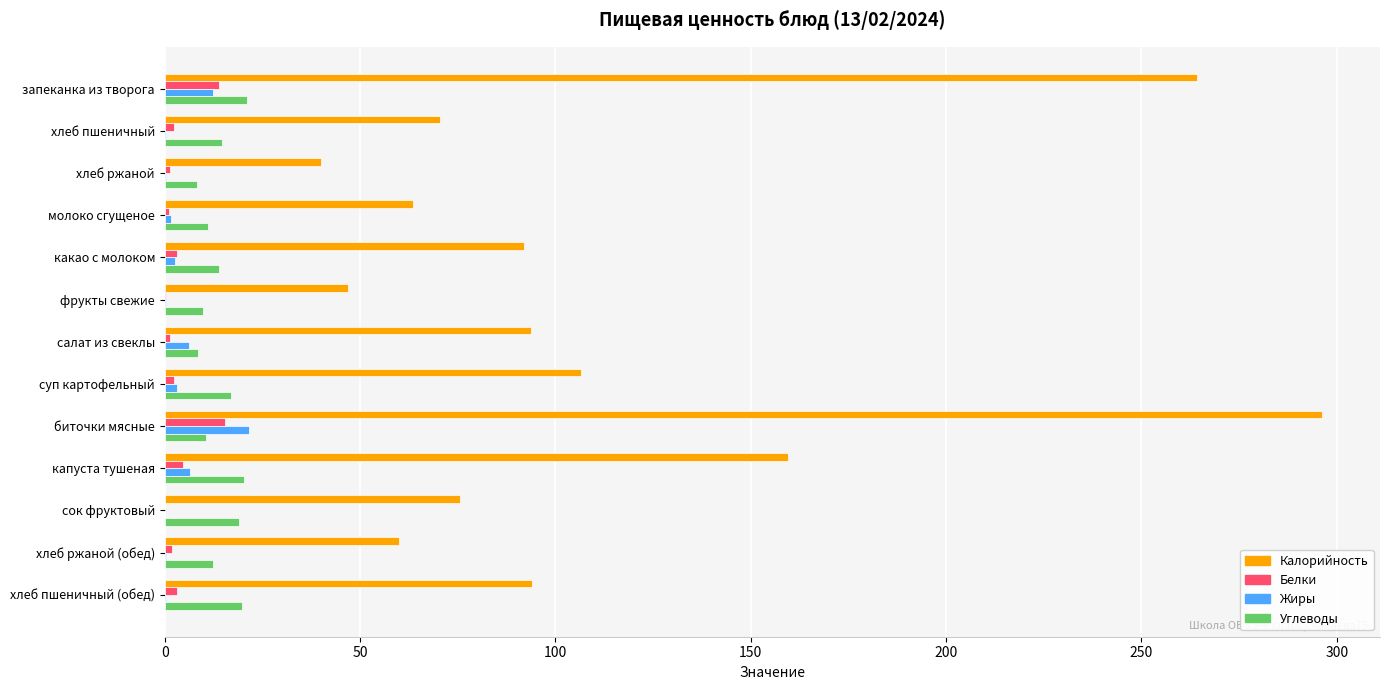

What is the sum of all Жиры values?

55.5